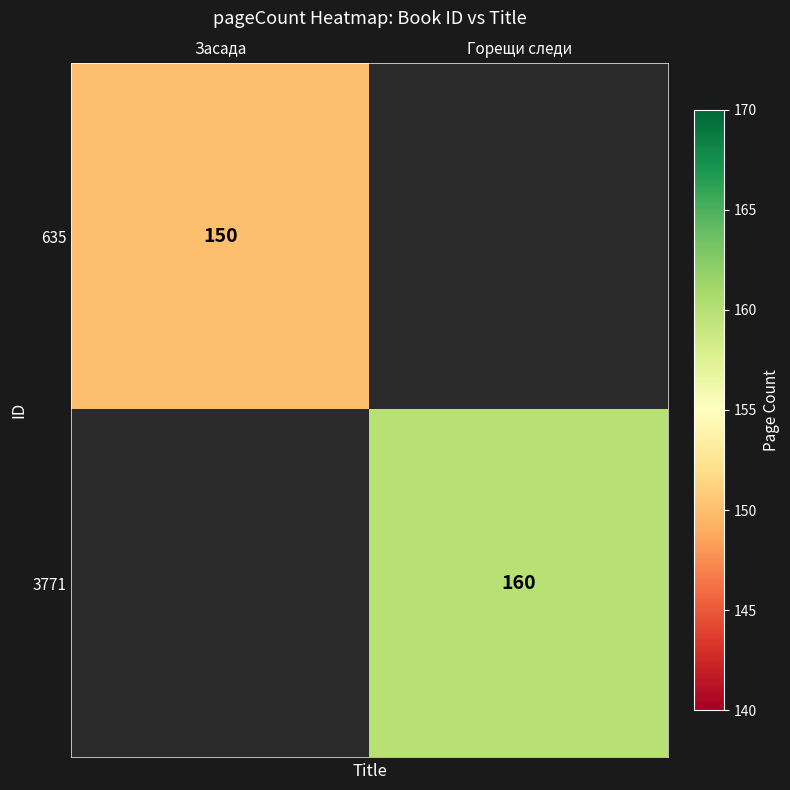

True or false: 635 has a value of 241 at Засада.

False